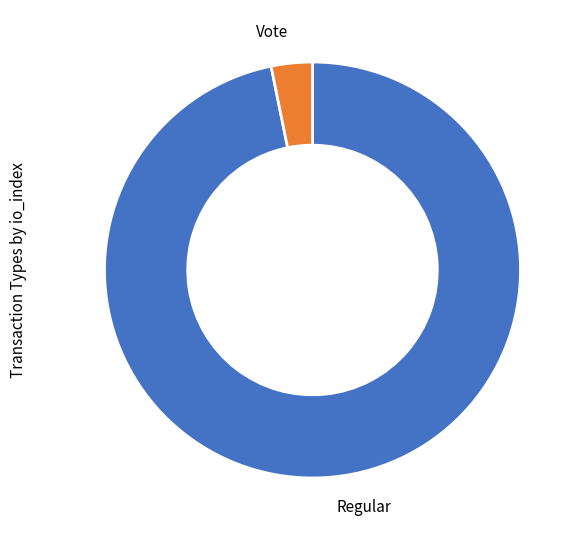

Is the sum of Vote and Regular greater than half?

Yes